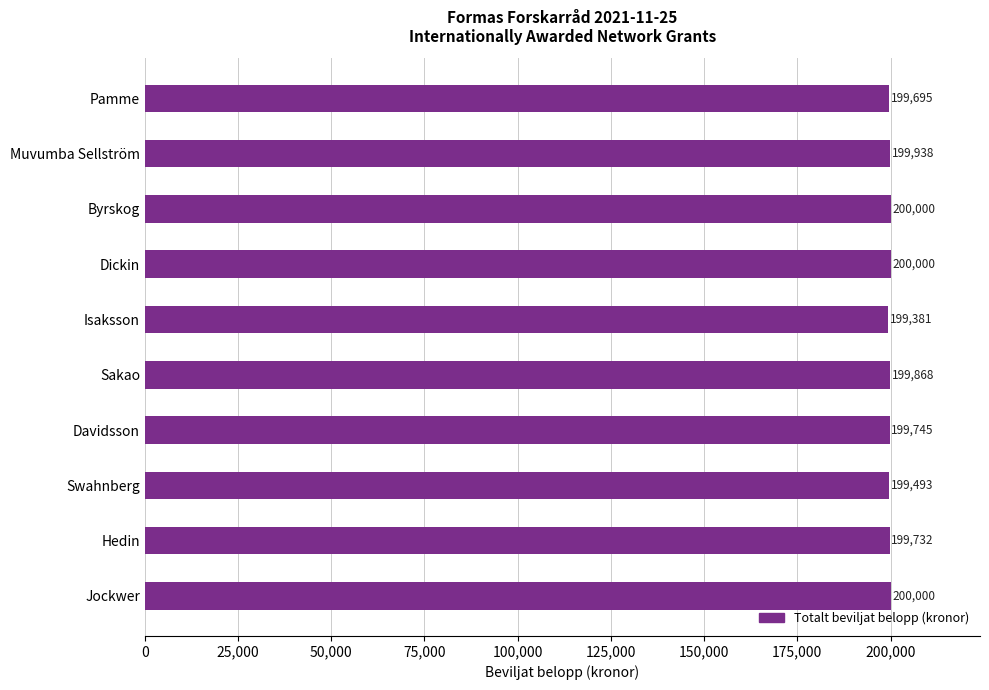

True or false: the data shows 199493 at Swahnberg.

True